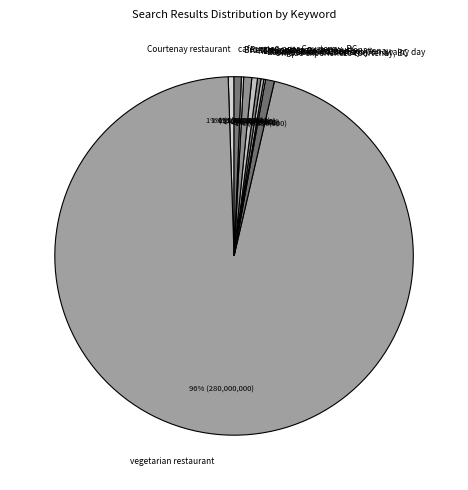

Which slice is the largest?

vegetarian restaurant